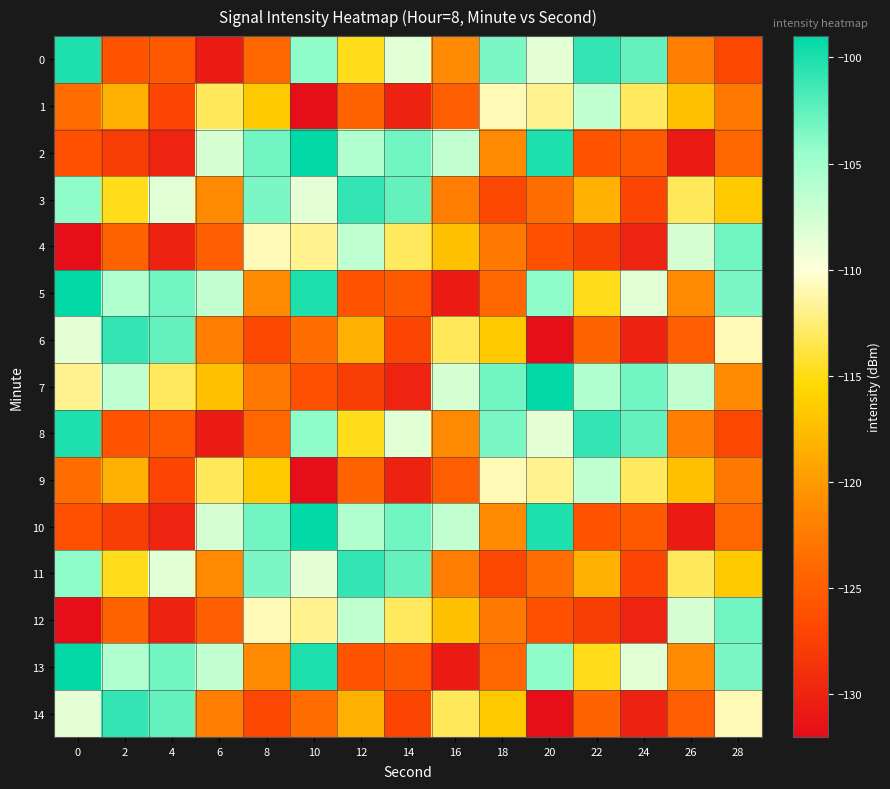

Which series has the largest range (max minus min)?

2